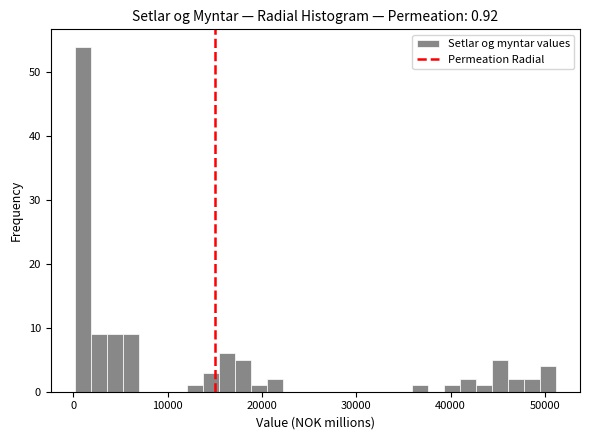

Around what value on the x-axis is the tallest bar? Give the approximate position of its centre, as read against the axis.

1000